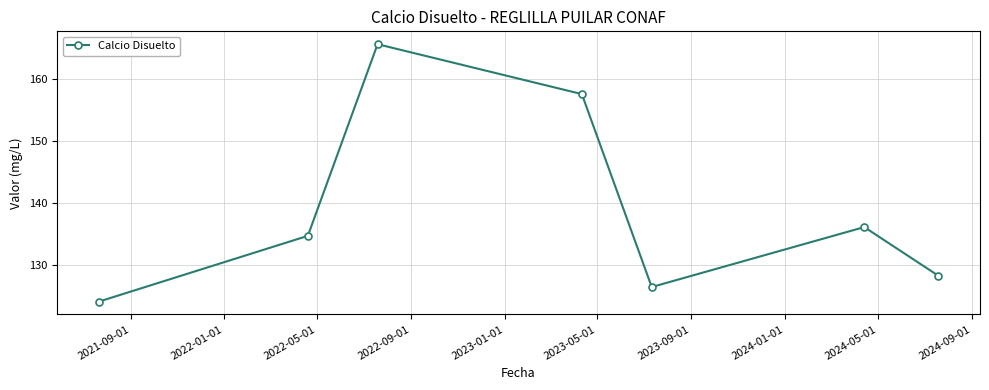

How many interior local peaks (higher than both neighbors) does the data have?

2